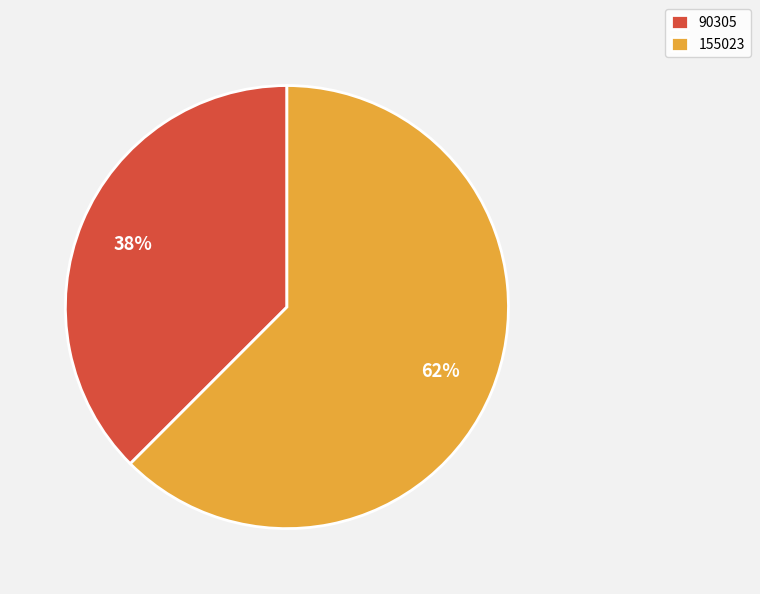

How many slices are in this pie chart?

2